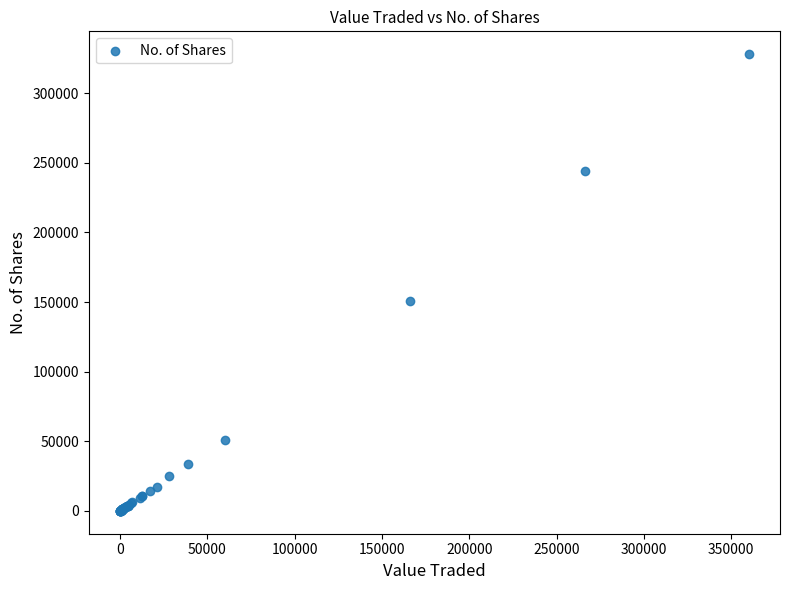

What Y value in the scatter plot is closest to 164006?

151031